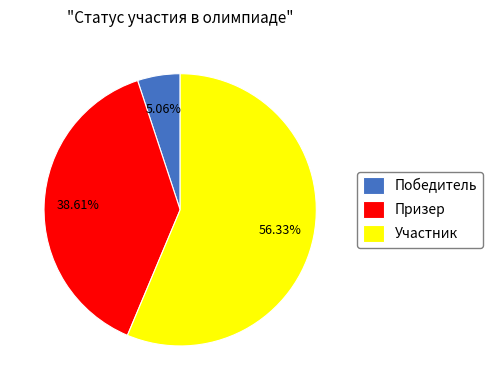

Does Призер represent more than half of the total?

No